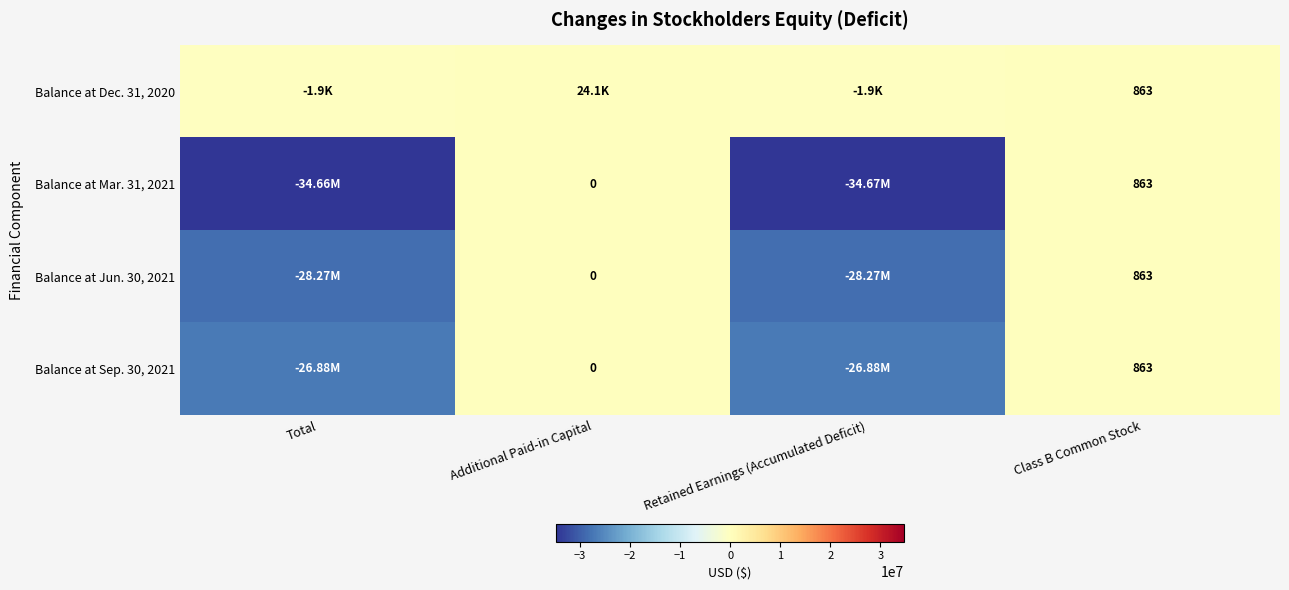

Rank the series by their maximum value, from highest to lowest.

Balance at Dec. 31, 2020, Balance at Mar. 31, 2021, Balance at Jun. 30, 2021, Balance at Sep. 30, 2021